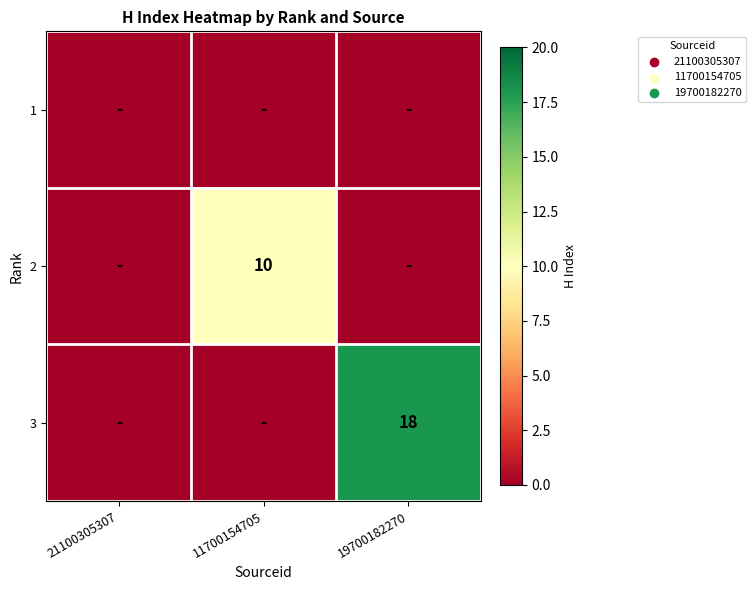

At how many categories does at least one series exceed 11?

1